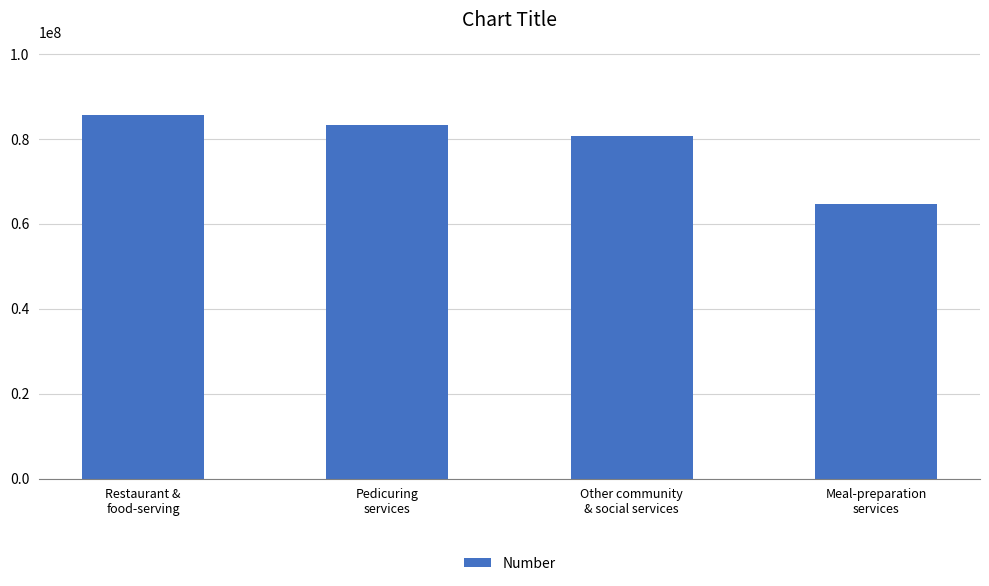

Approximately how many times larger is the value at Restaurant &
food-serving compared to Meal-preparation
services?

1.3